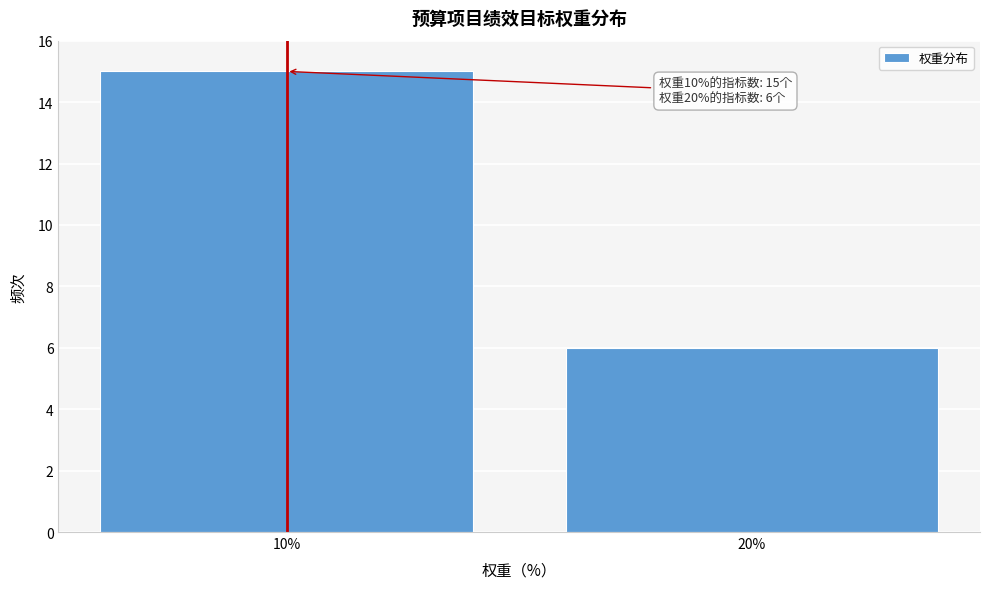

Reading right to left, transcribe all the data shown in this chart.

6	15